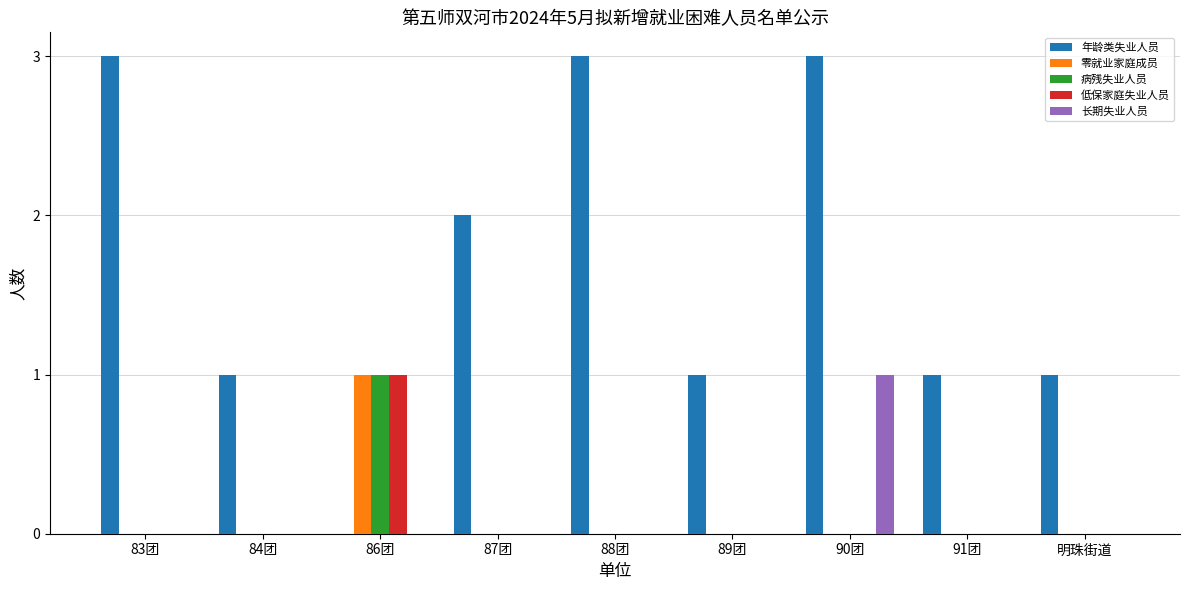

What is the sum of all 年龄类失业人员 values?

15